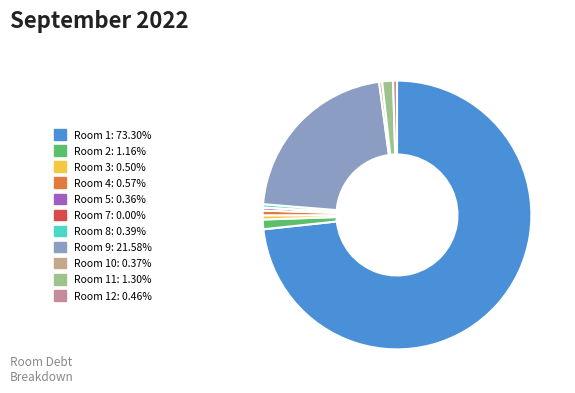

Count the number of slices in the pie.

11